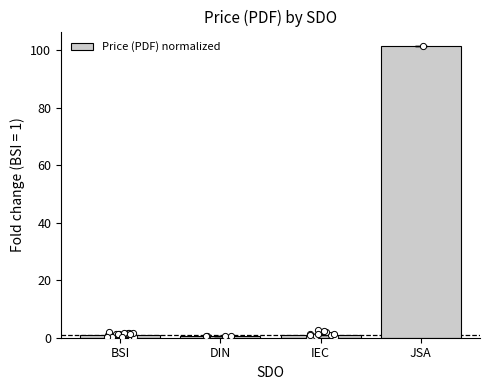

Which has a higher value, BSI or DIN?

BSI